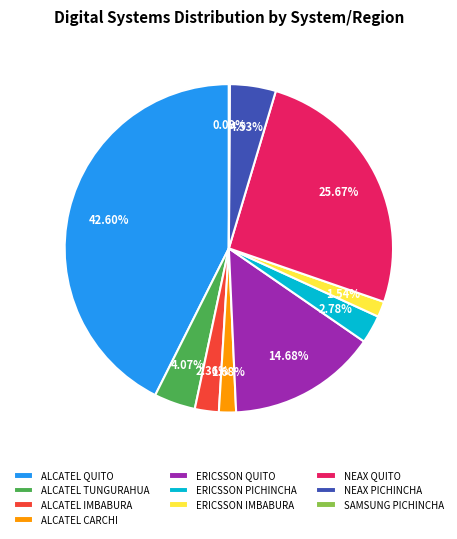

Combined, what portion of the pie is ALCATEL IMBABURA and NEAX QUITO?

28.0%